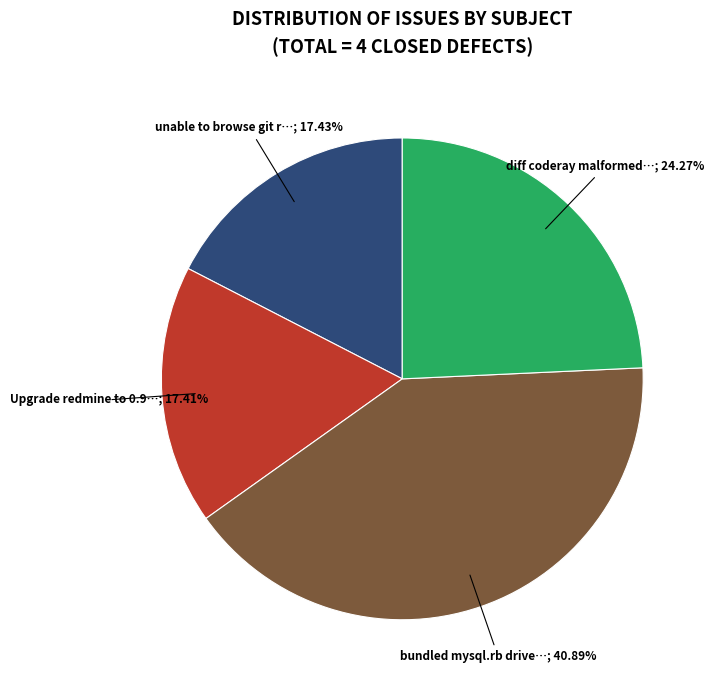

Is there any slice that represents more than half of the pie?

No